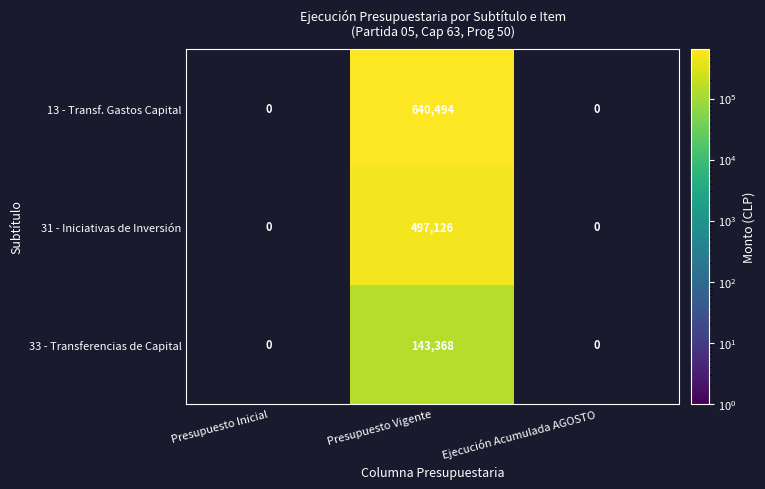

The value of 13 - Transf. Gastos Capital at Presupuesto Vigente is 640494. True or false?

True